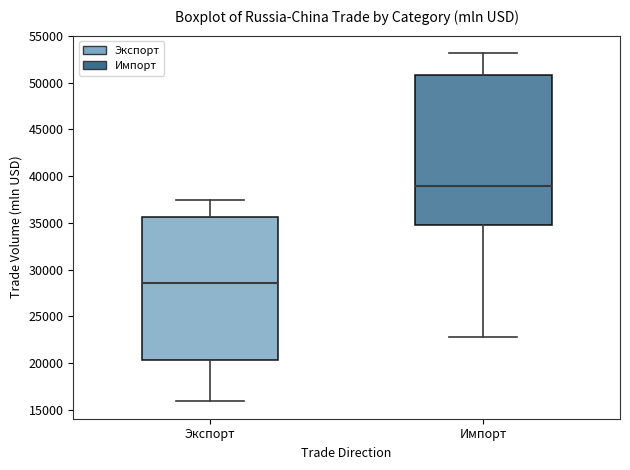

Reading left to right, read every box against the y-axis: the position of its median line, the range the box covers, and the ends of its whiskers. The values are not printed on the chart, so give them approximately, as read against the axis.

Экспорт: median 28500, box 20500 to 35500, whiskers 16000 to 37500
Импорт: median 39000, box 35000 to 51000, whiskers 23000 to 53000